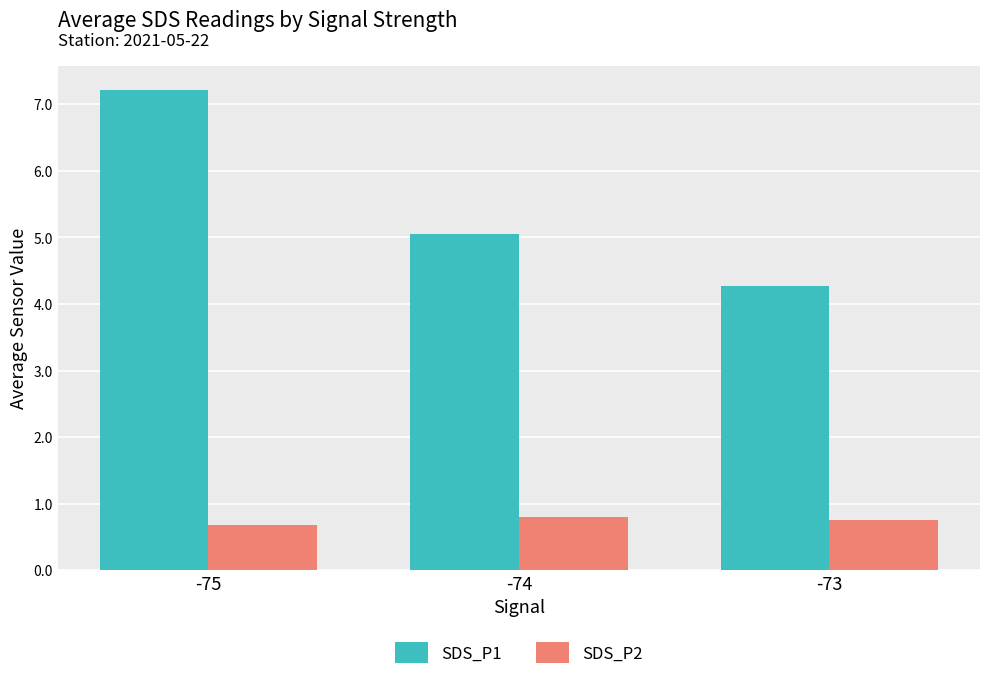

True or false: SDS_P2 has a value of 1.3 at -73.

False